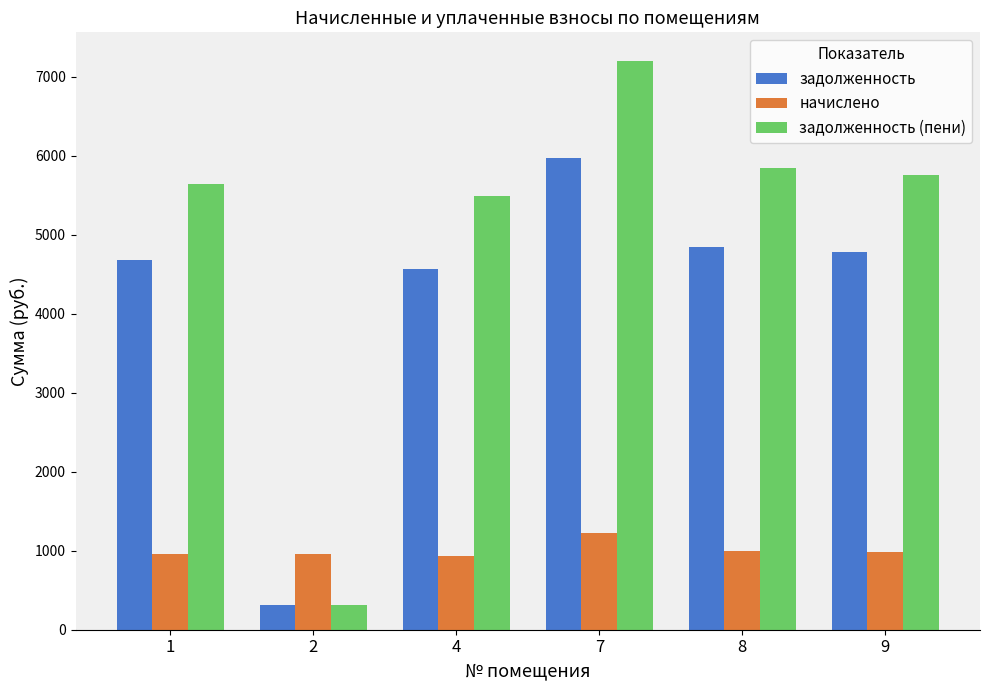

What is the sum of the задолженность (пени) values at 8 and 1?

11485.4